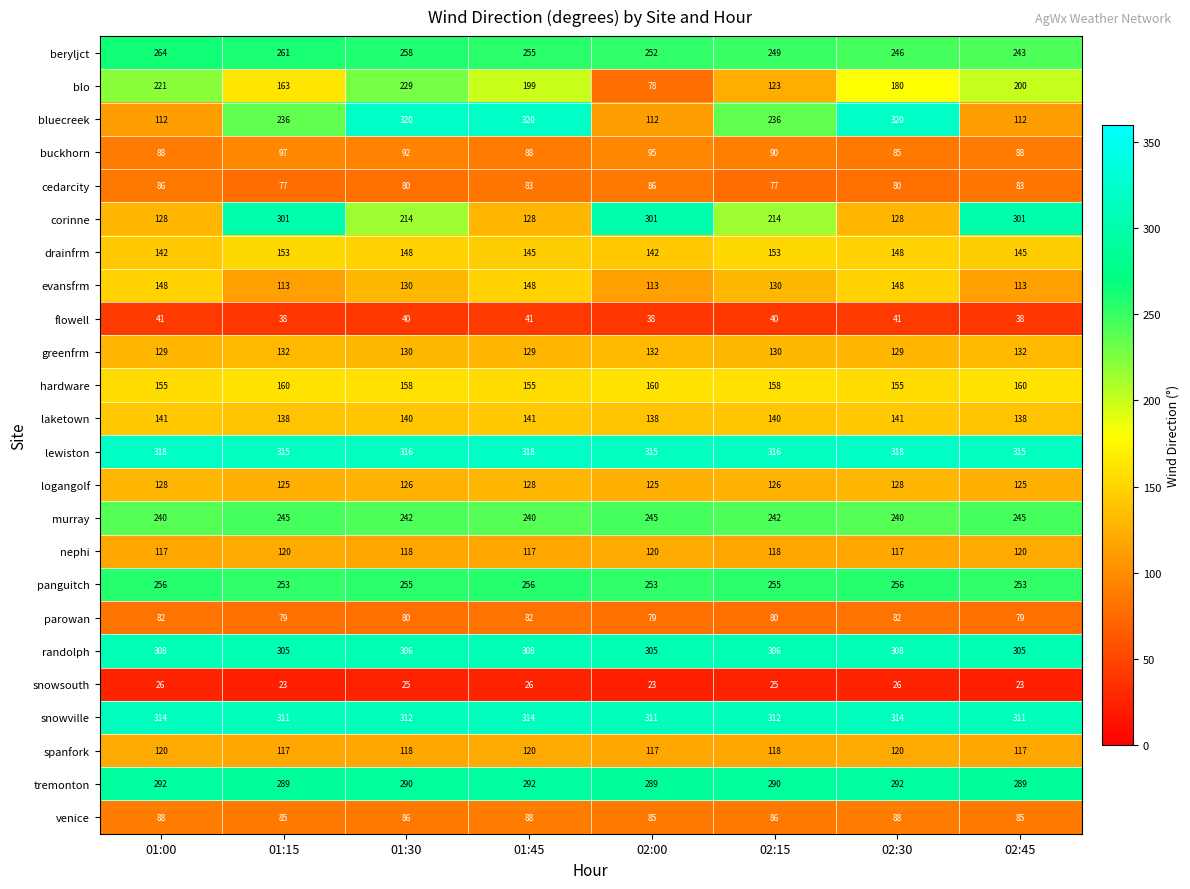

What is the minimum value for lewiston?

315